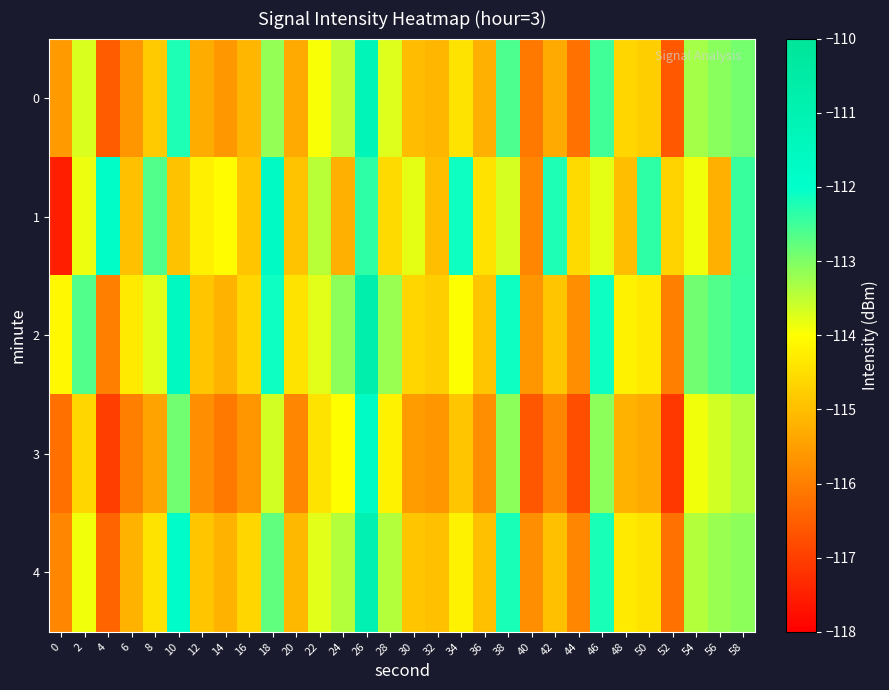

Reading right to left, what are all the values shown in this chart?

0: 58=-112.9	56=-113.1	54=-113.3	52=-116.6	50=-114.8	48=-114.6	46=-112.5	44=-116.2	42=-115.3	40=-116.1	38=-112.6	36=-115.2	34=-114.4	32=-115.1	30=-115.0	28=-113.7	26=-111.2	24=-113.5	22=-113.9	20=-115.3	18=-113.2	16=-115.1	14=-115.6	12=-115.3	10=-112.2	8=-114.8	6=-115.6	4=-116.5	2=-113.7	0=-115.6
1: 58=-112.5	56=-115.2	54=-113.9	52=-114.7	50=-112.3	48=-115.0	46=-113.8	44=-114.6	42=-112.2	40=-115.9	38=-113.7	36=-114.5	34=-112.1	32=-115.0	30=-113.8	28=-114.6	26=-112.3	24=-115.2	22=-113.5	20=-114.9	18=-111.7	16=-114.9	14=-114.0	12=-114.2	10=-115.0	8=-112.7	6=-115.0	4=-111.8	2=-113.9	0=-117.5
2: 58=-112.4	56=-112.7	54=-112.9	52=-116.0	50=-114.3	48=-114.2	46=-112.1	44=-115.8	42=-114.9	40=-115.7	38=-112.1	36=-114.9	34=-114.0	32=-114.8	30=-114.7	28=-113.2	26=-110.8	24=-113.1	22=-113.8	20=-114.4	18=-112.1	16=-114.7	14=-115.2	12=-114.9	10=-111.5	8=-113.8	6=-114.3	4=-116.0	2=-112.7	0=-114.1
3: 58=-113.4	56=-113.7	54=-113.9	52=-117.1	50=-115.3	48=-115.2	46=-113.1	44=-116.8	42=-115.9	40=-116.7	38=-113.1	36=-115.8	34=-114.9	32=-115.7	30=-115.5	28=-114.2	26=-111.8	24=-114.0	22=-114.4	20=-115.9	18=-113.7	16=-115.7	14=-116.1	12=-115.8	10=-112.9	8=-115.4	6=-116.0	4=-117.0	2=-114.7	0=-116.2
4: 58=-113.1	56=-113.2	54=-113.4	52=-116.2	50=-114.4	48=-114.3	46=-112.2	44=-115.9	42=-115.0	40=-115.8	38=-112.2	36=-115.0	34=-114.2	32=-115.0	30=-114.9	28=-113.4	26=-111.0	24=-113.4	22=-113.8	20=-115.1	18=-112.8	16=-114.7	14=-115.2	12=-114.9	10=-111.9	8=-114.4	6=-115.2	4=-116.4	2=-113.9	0=-115.9